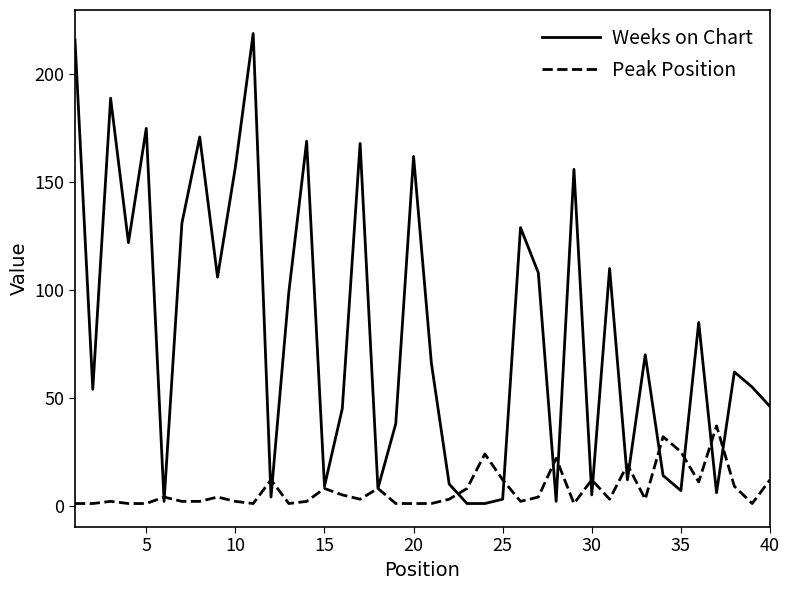

Which series has the widest spread of values?

Weeks on Chart